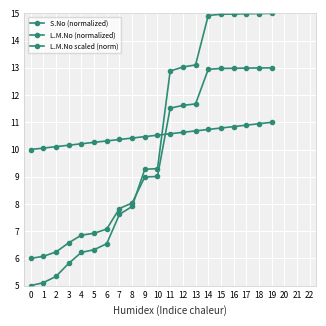

Is this an area chart (filled region under the line)?

No